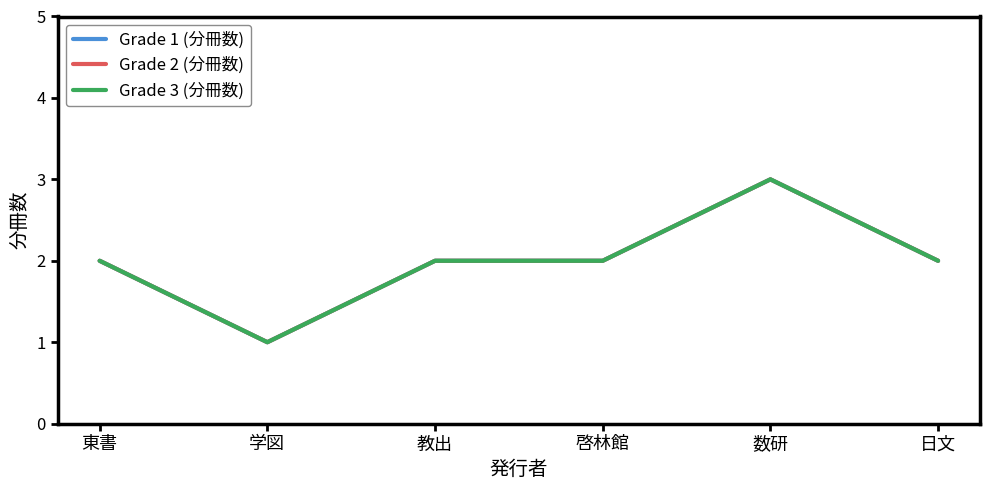

At how many categories does at least one series exceed 1?

5